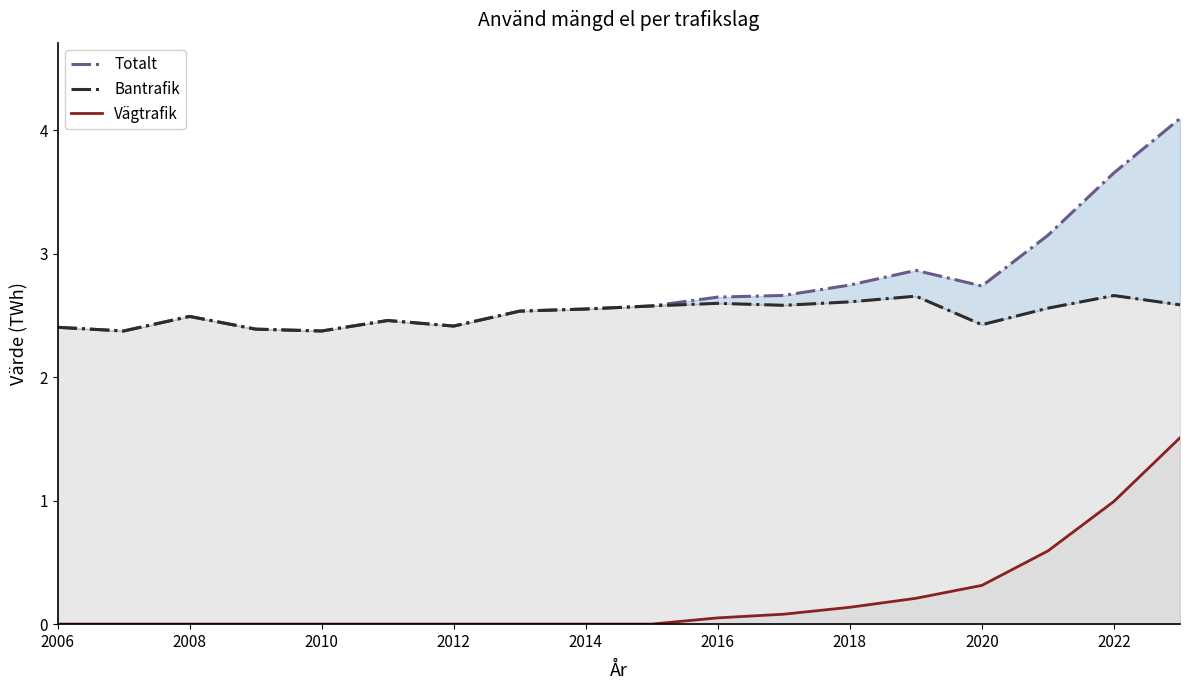

True or false: Vägtrafik has a value of 0.2 at 2018.

False